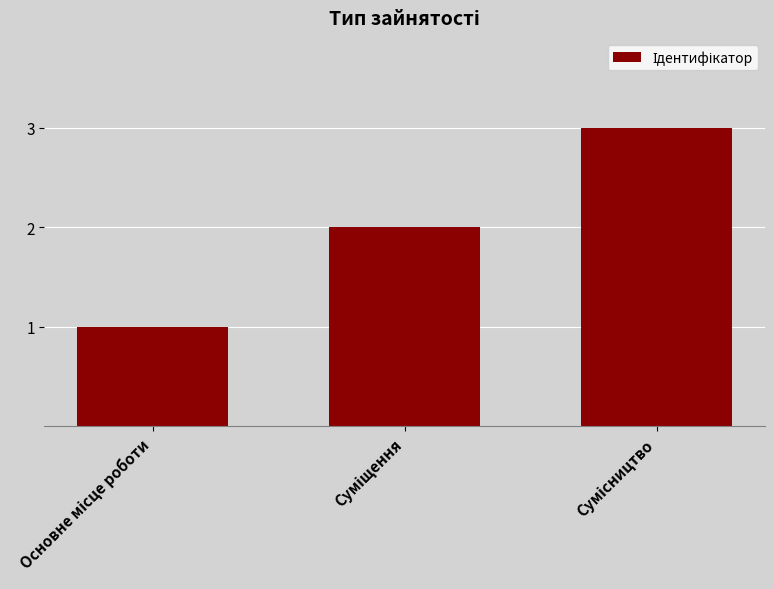

What is the maximum value shown in the chart?

3